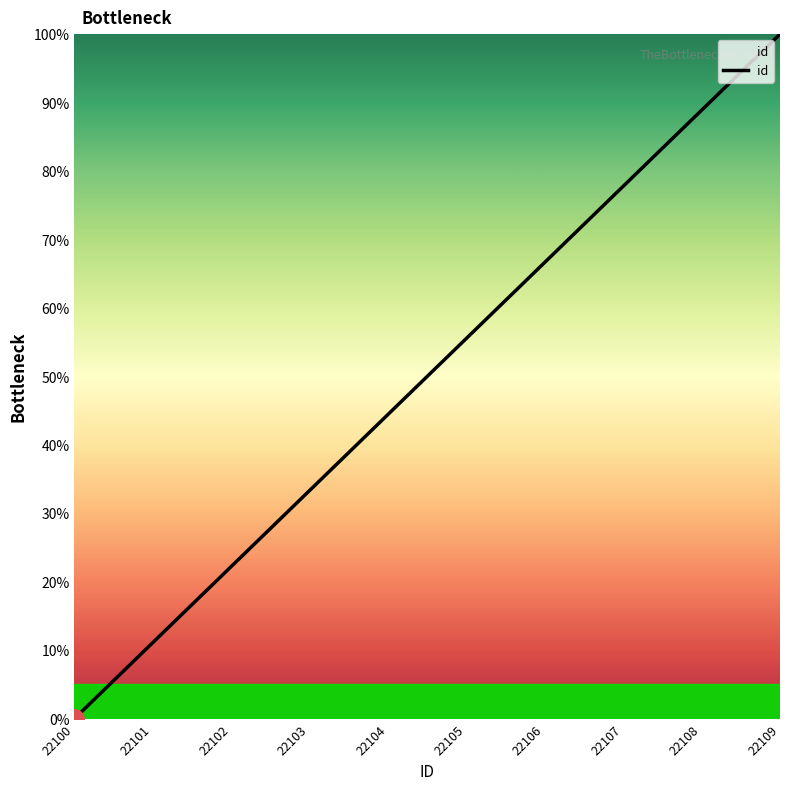

Is it true that the value at 22103 is 12.6?

False